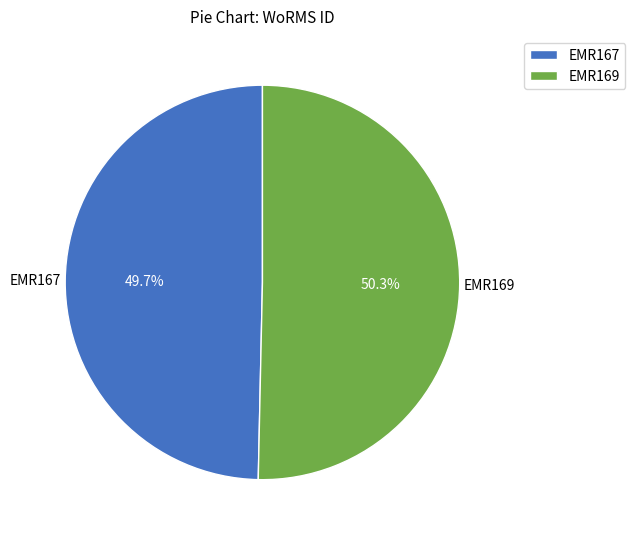

To the nearest percent, what percentage of the pie is EMR169?

50%